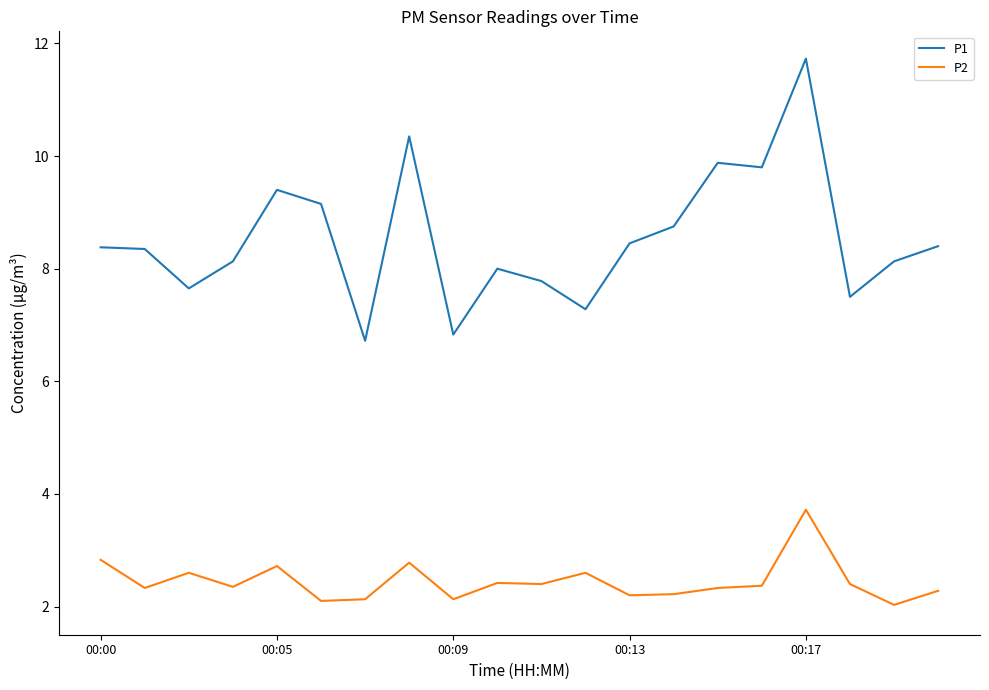

List the series in order of their peak value, highest first.

P1, P2